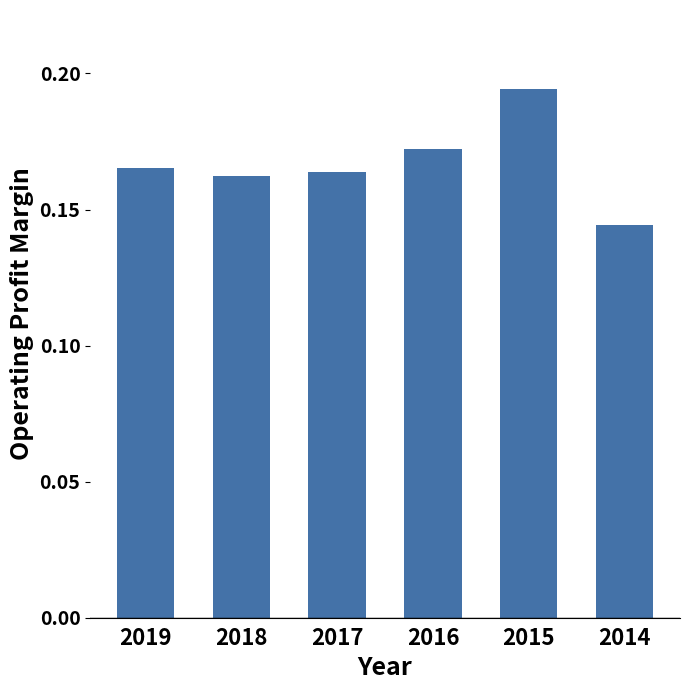

At which category does the chart reach its minimum across all series?

2014